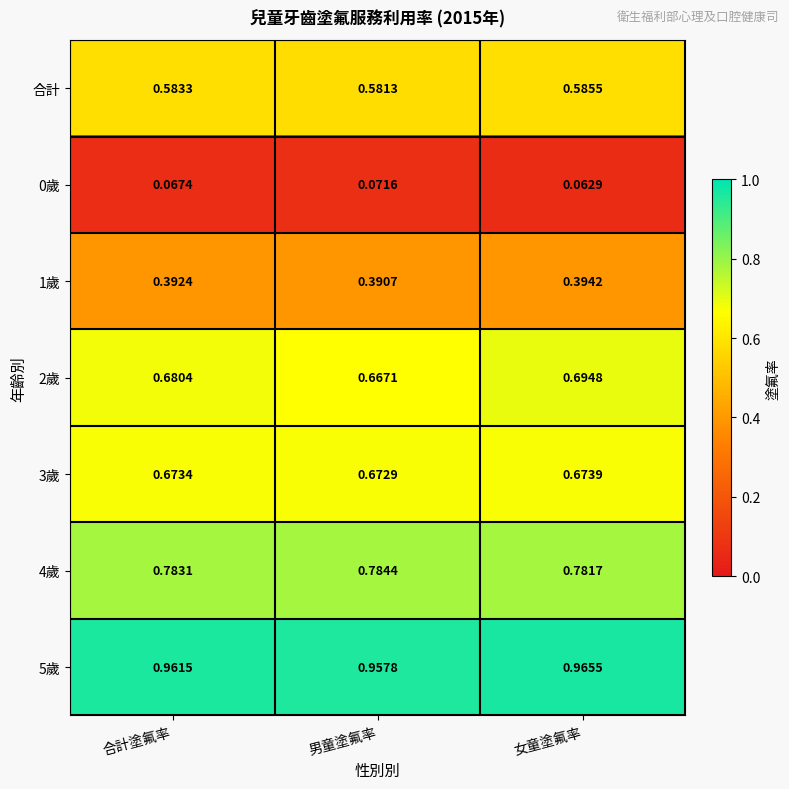

Is the value of 3歲 at 合計塗氟率 greater than the value of 5歲 at 合計塗氟率?

No